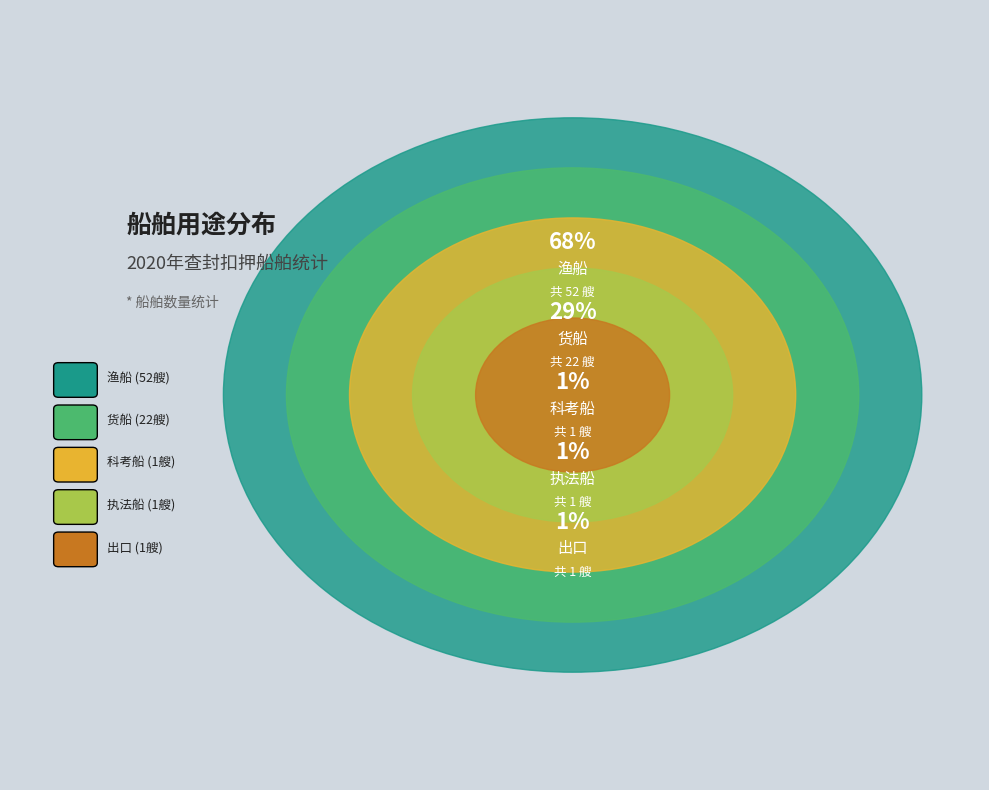

True or false: 科考船 accounts for 1% of the total.

True